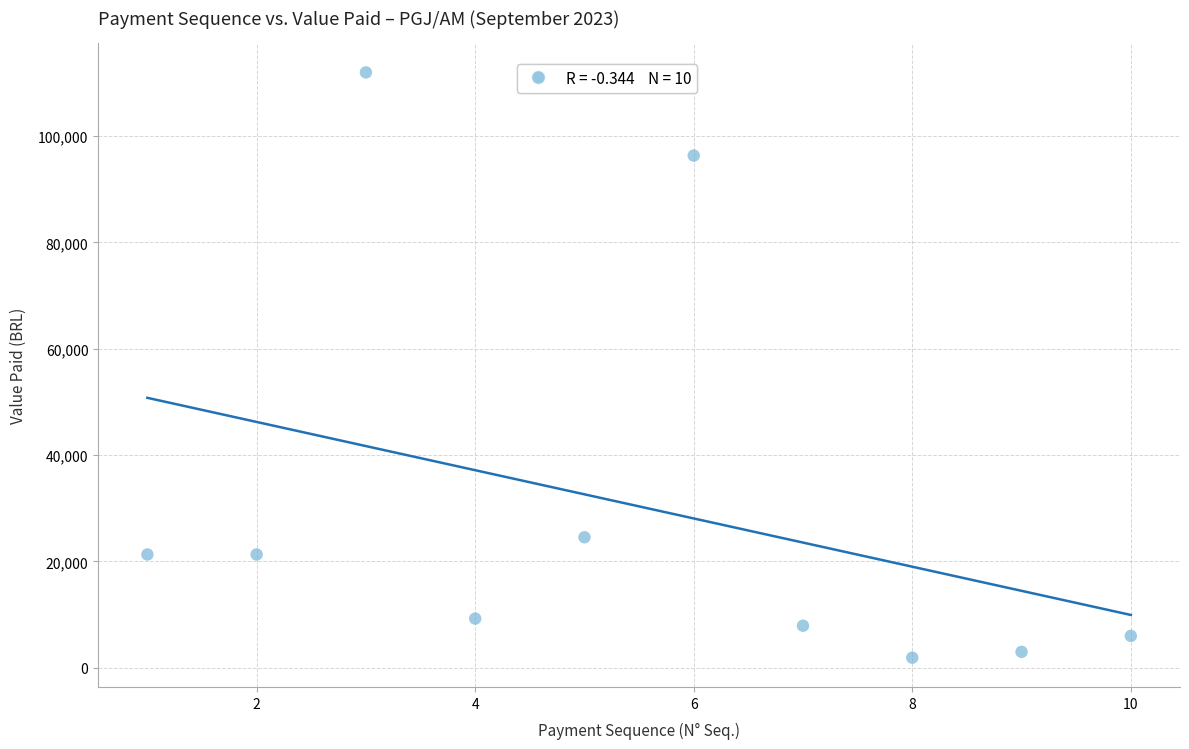

What is the average Y value?

30352.1